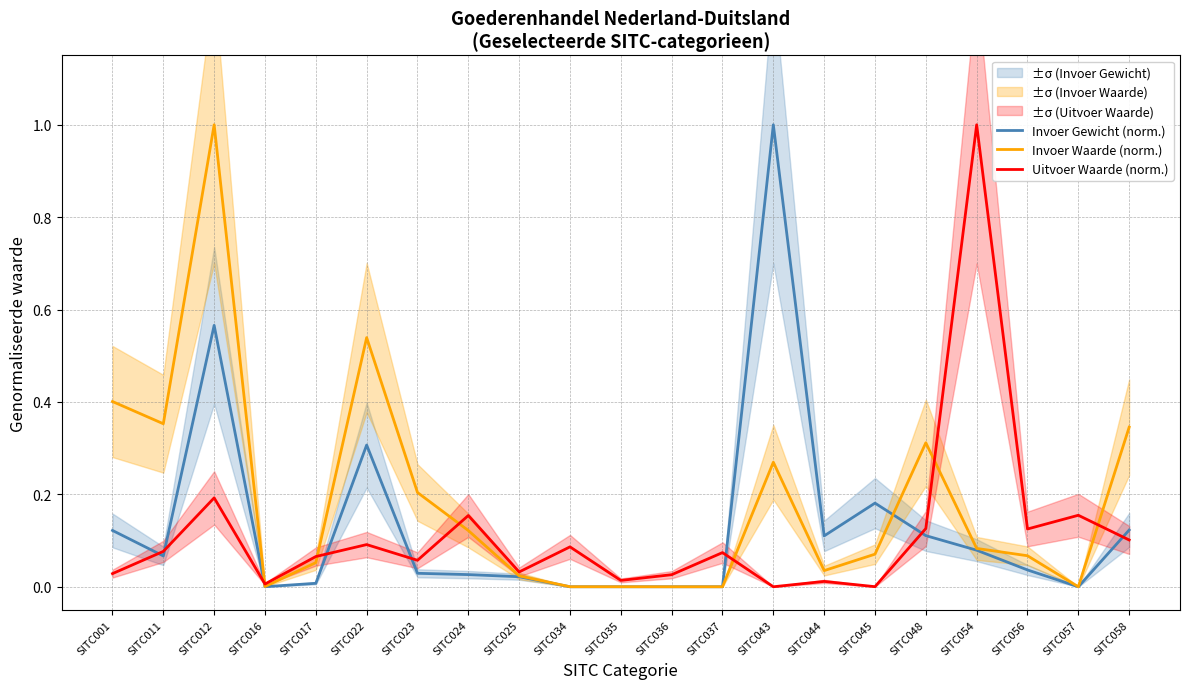

What is the difference between the maximum and minimum values in the Invoer Waarde (norm.) series?

1.0